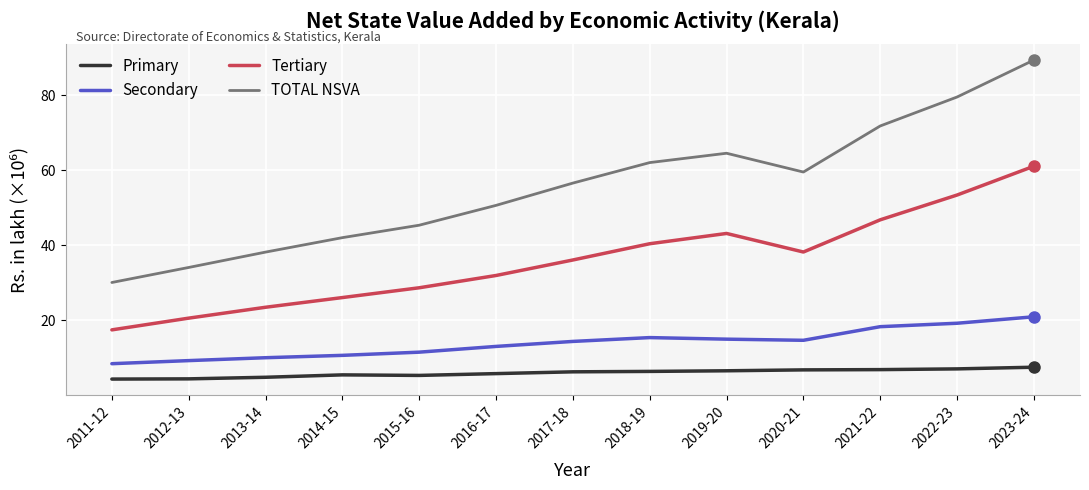

True or false: Secondary and TOTAL NSVA intersect in this chart.

False